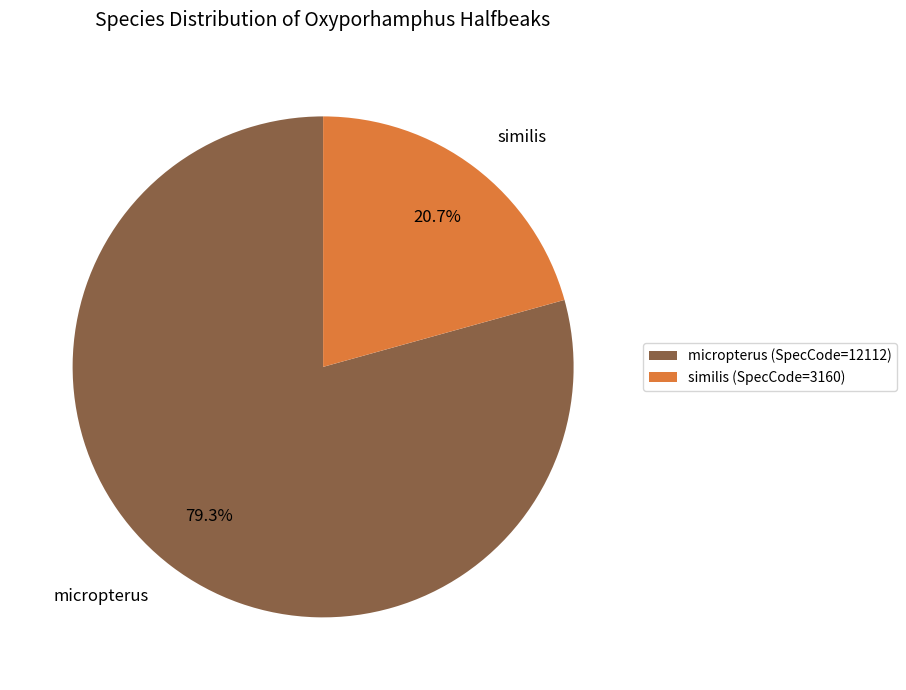

What is the largest slice in the pie chart?

micropterus